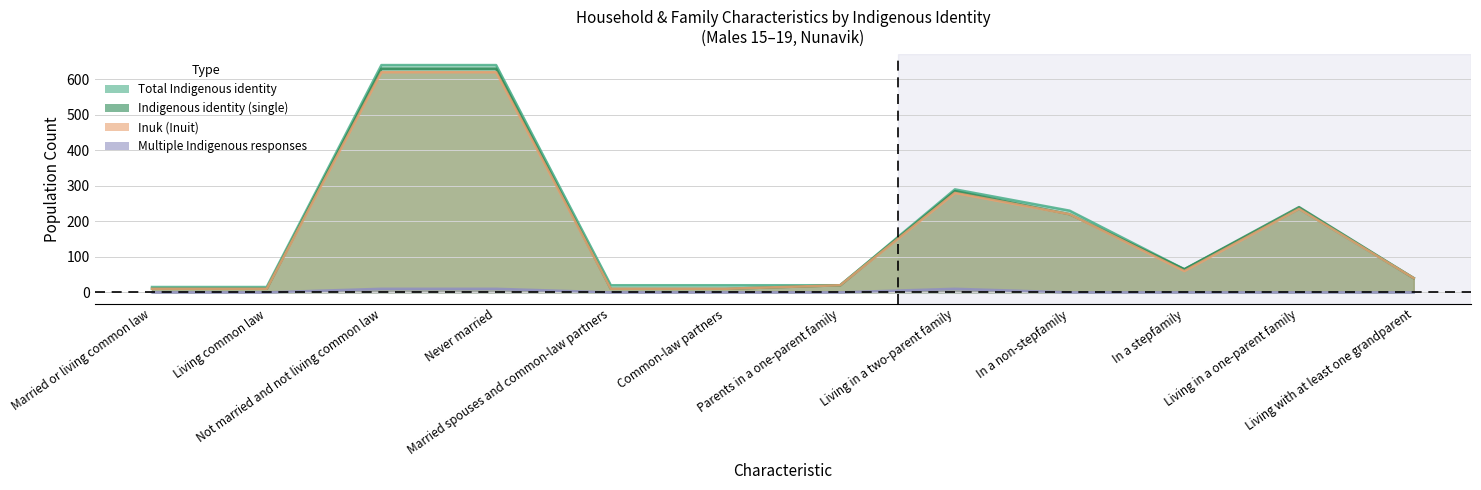

True or false: Total Indigenous identity and Indigenous identity (single) intersect in this chart.

False